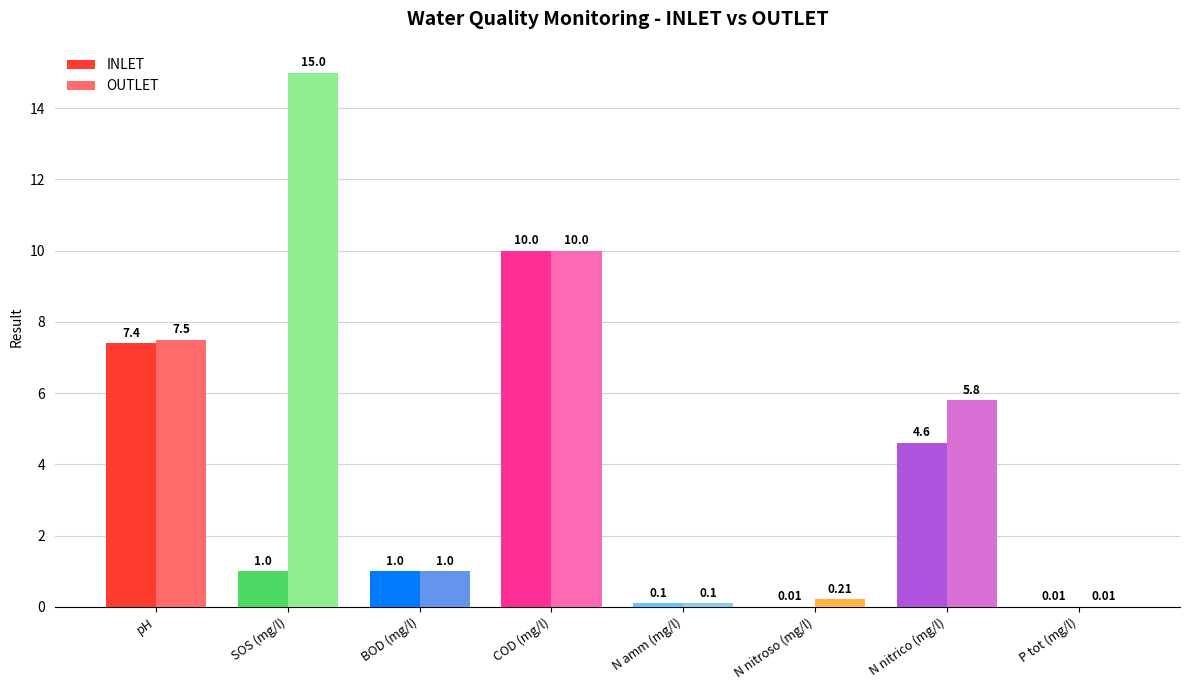

What is the label of the 8th bar from the right?

pH